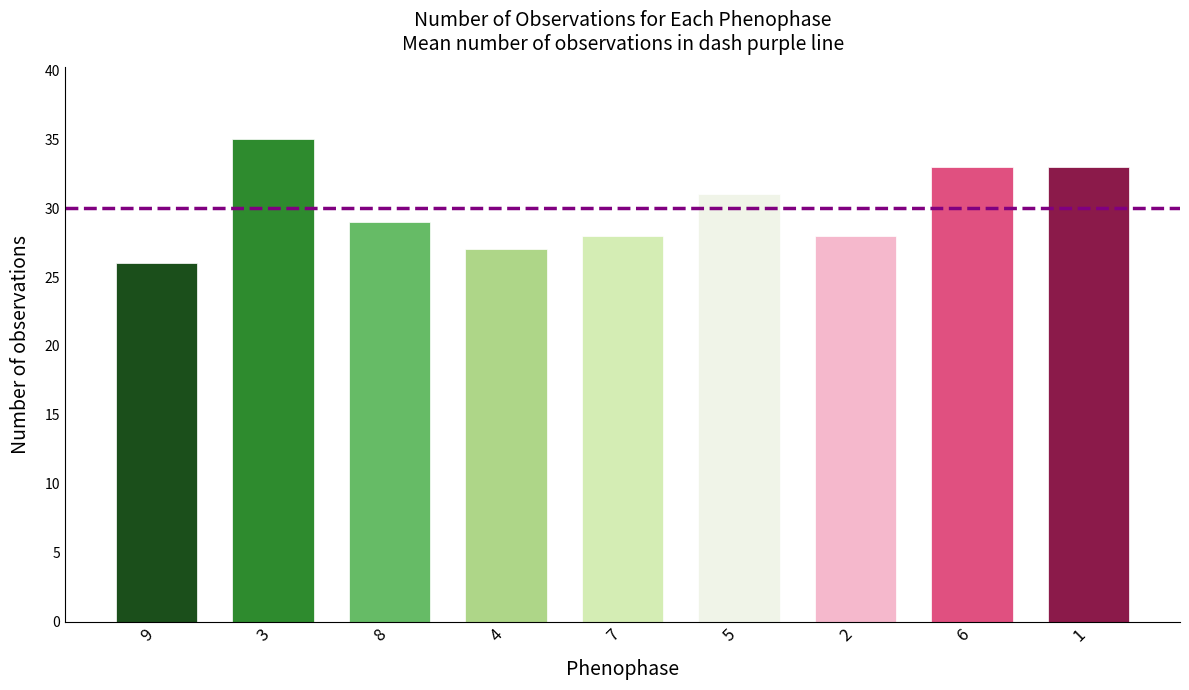

How many data points are less than 29?

4